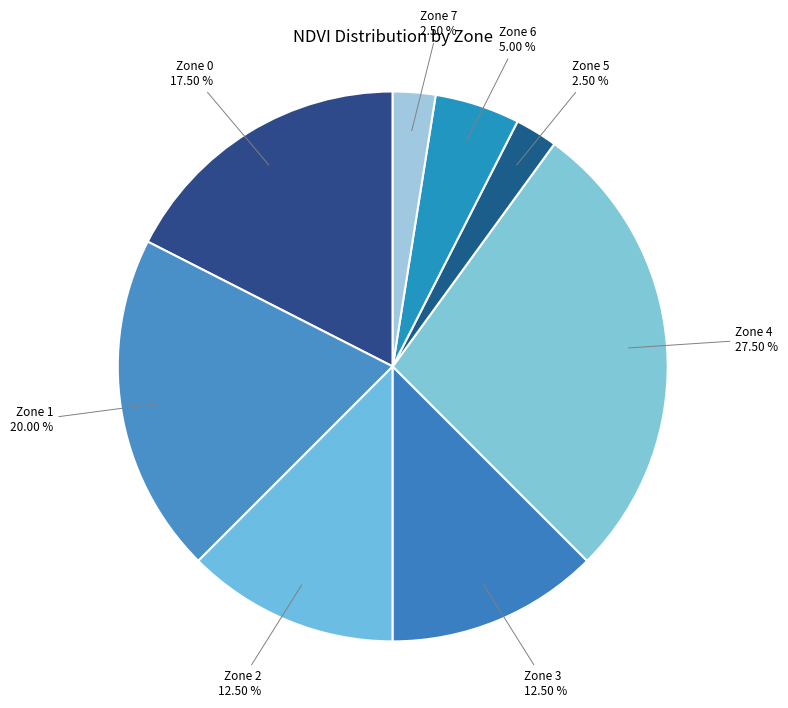

How many slices are in this pie chart?

8